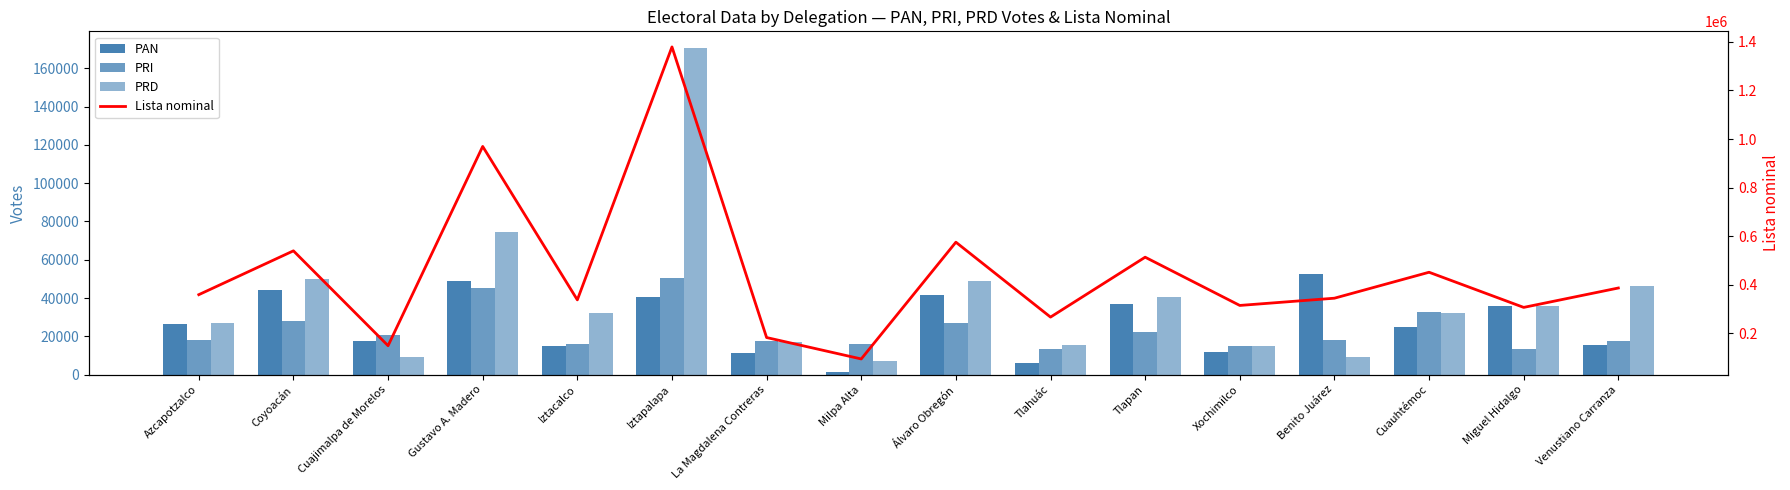

At Benito Juárez, list the series in order from smallest to largest.

PRD, PRI, PAN, Lista nominal